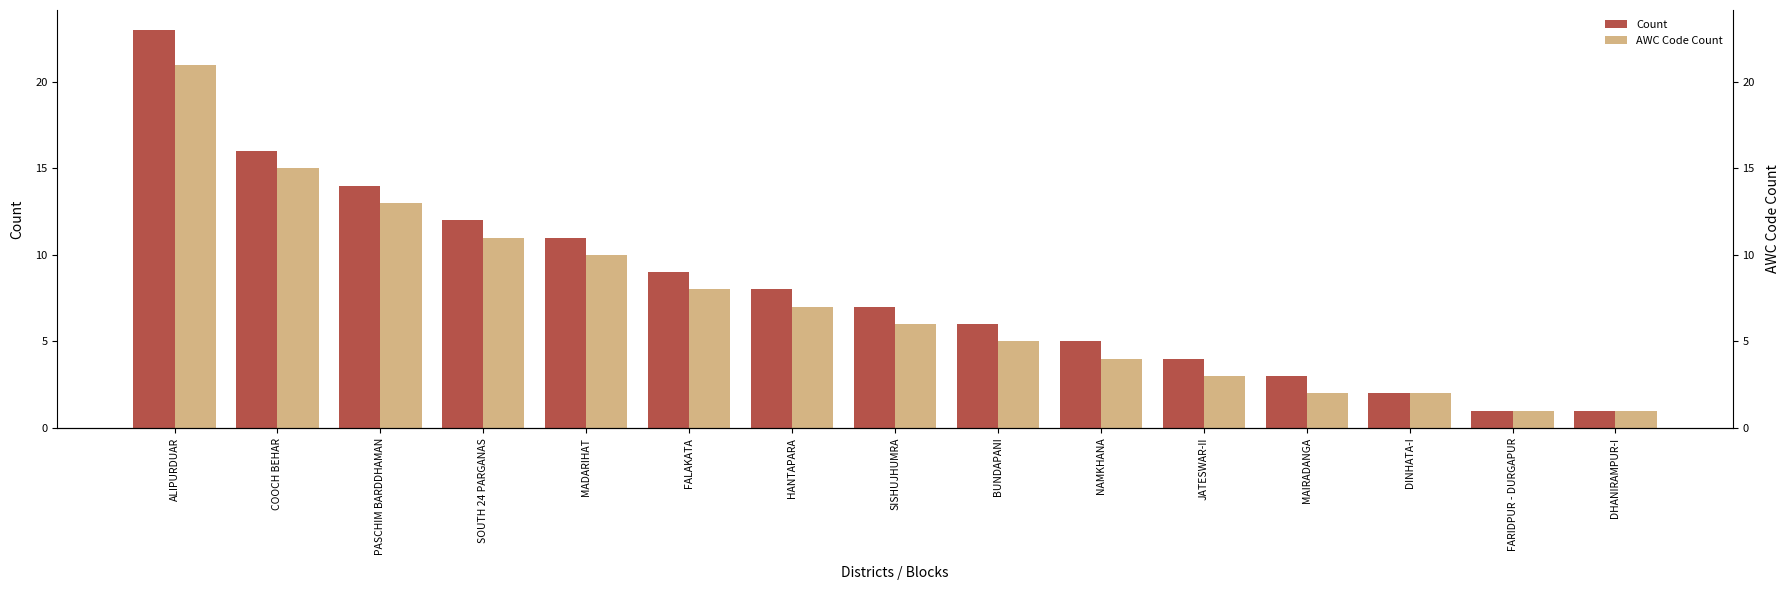

The value of Count at PASCHIM BARDDHAMAN is 14. True or false?

True